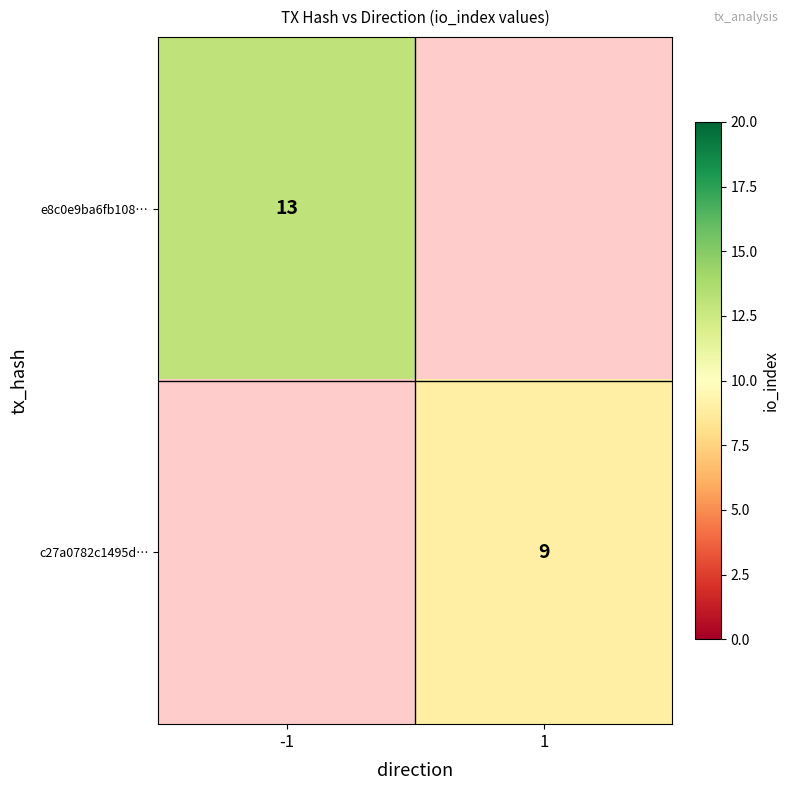

The c27a0782c1495d… series shows 14 at 1. True or false?

False